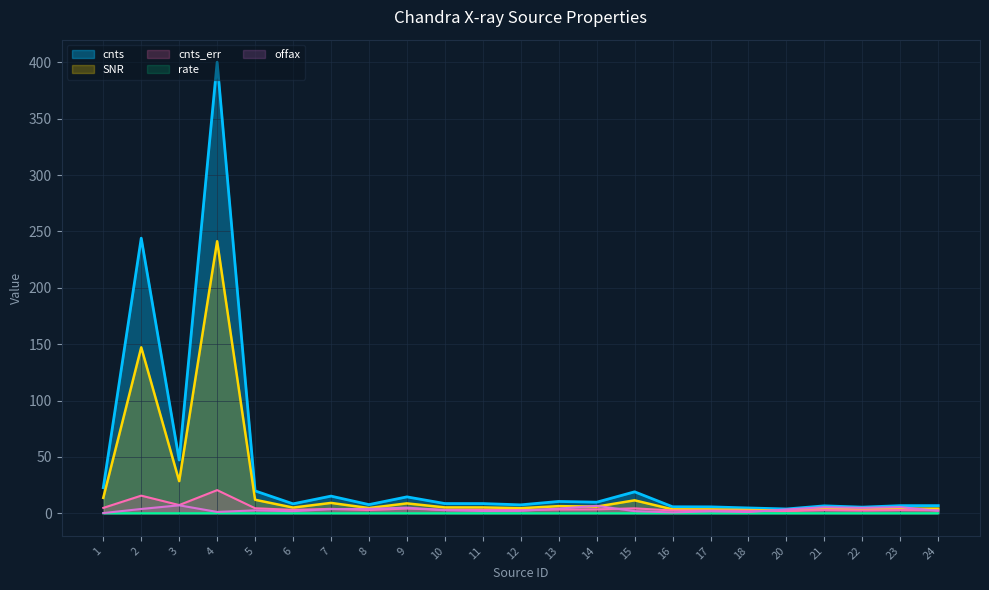

How many interior local valleys does the cnts_err series have?

6